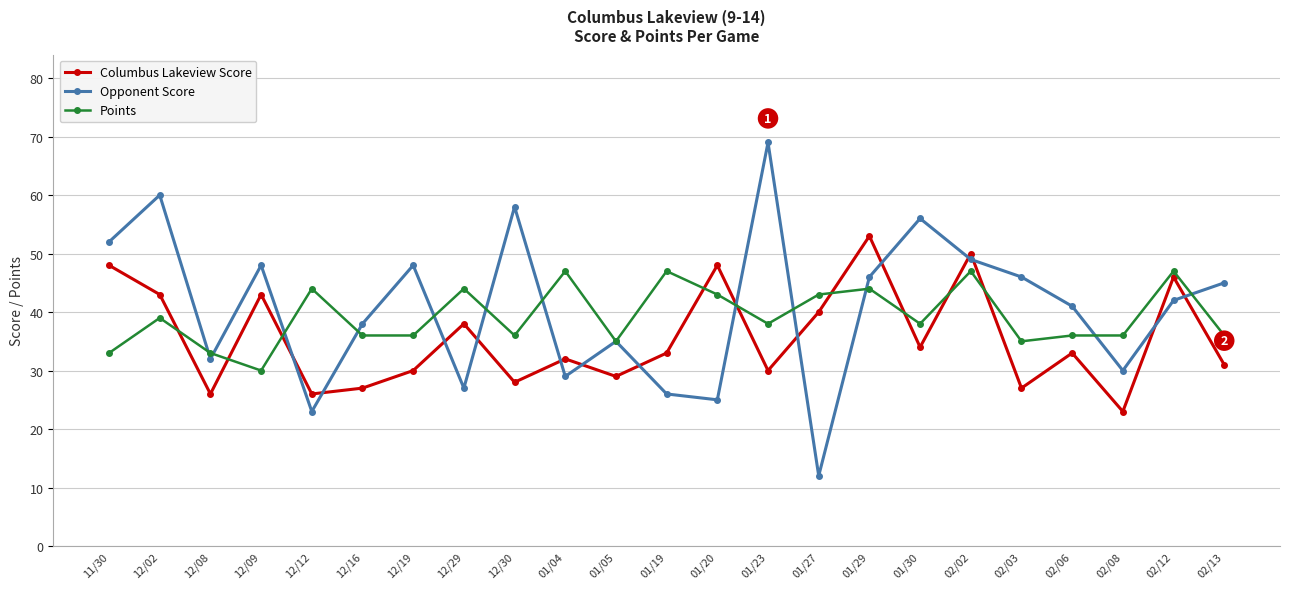

List the series in order of their overall mean, highest first.

Opponent Score, Points, Columbus Lakeview Score